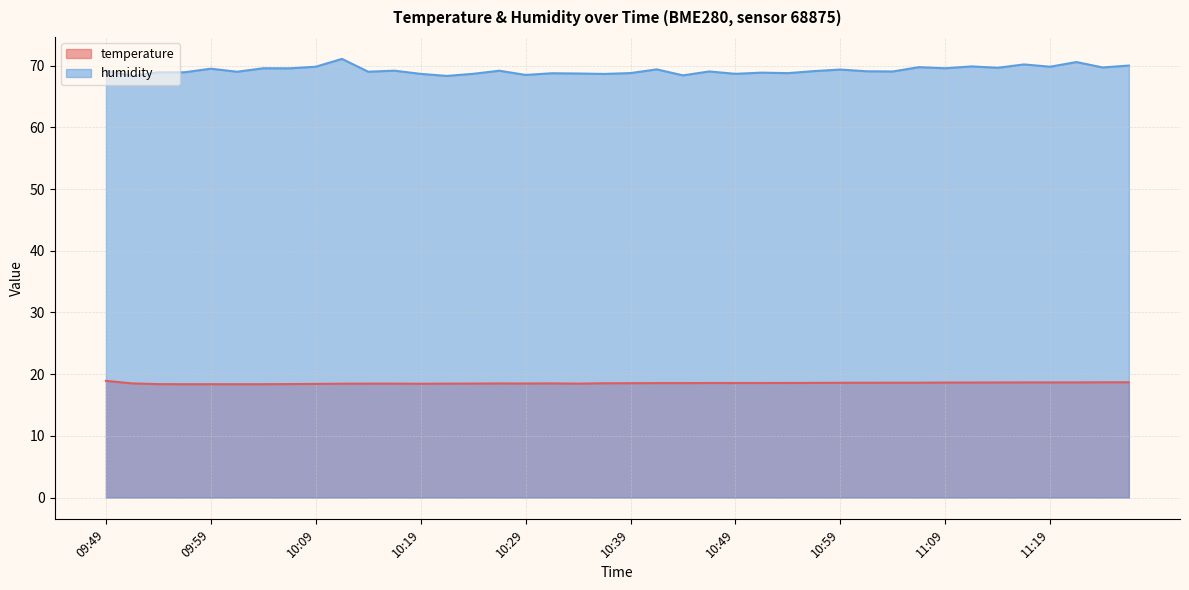

The value of temperature at 10:06 is 18.4. True or false?

True